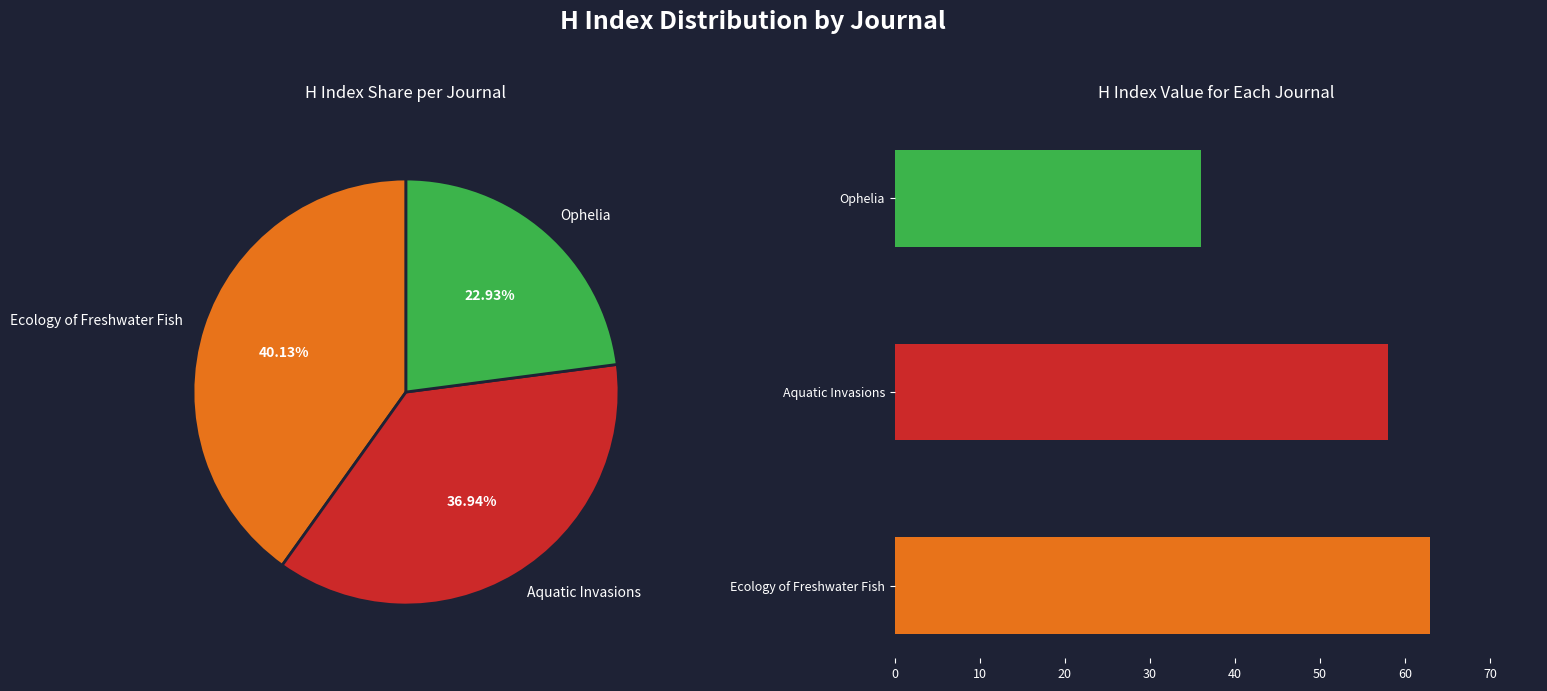

To the nearest percent, what portion does Aquatic Invasions represent?

37%